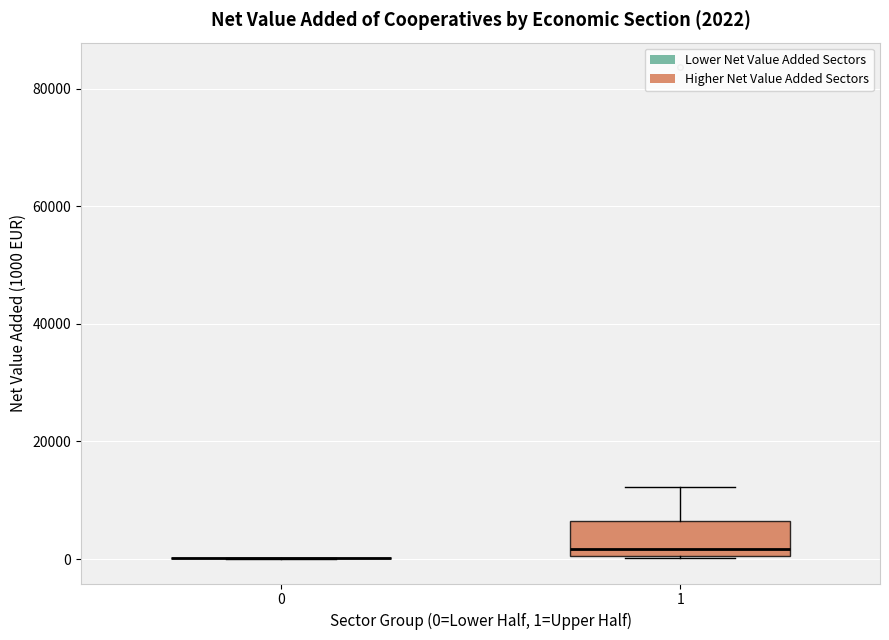

Comparing the boxes themselves (not the whiskers), which one is the tallest?

1